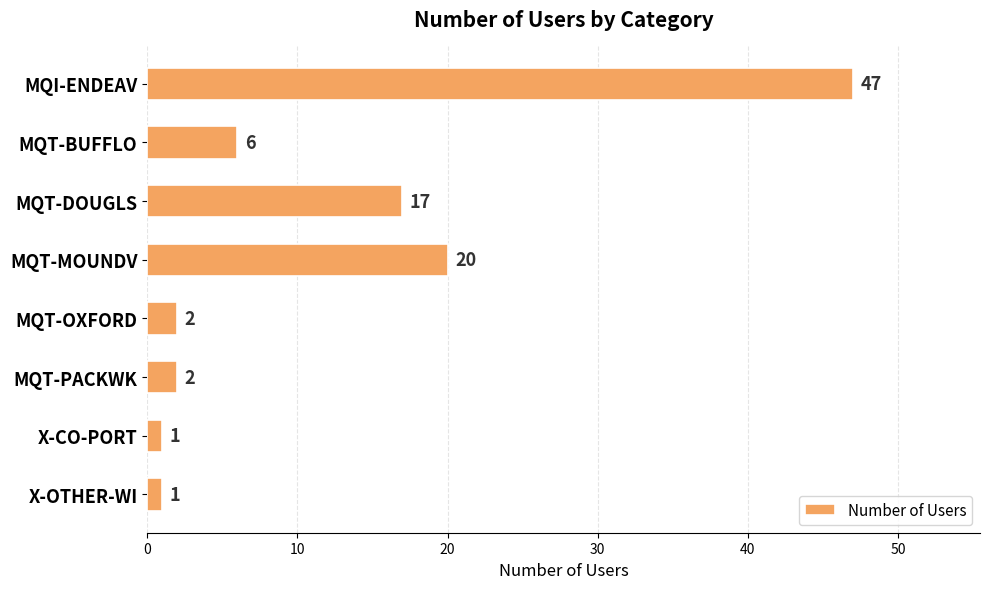

How many bars are there in total?

8